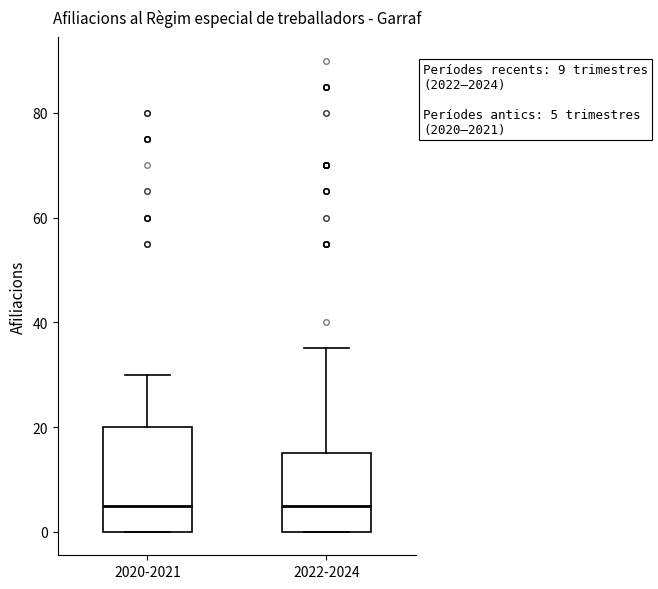

Which box is the tallest, from its lower edge to its upper edge?

2020-2021